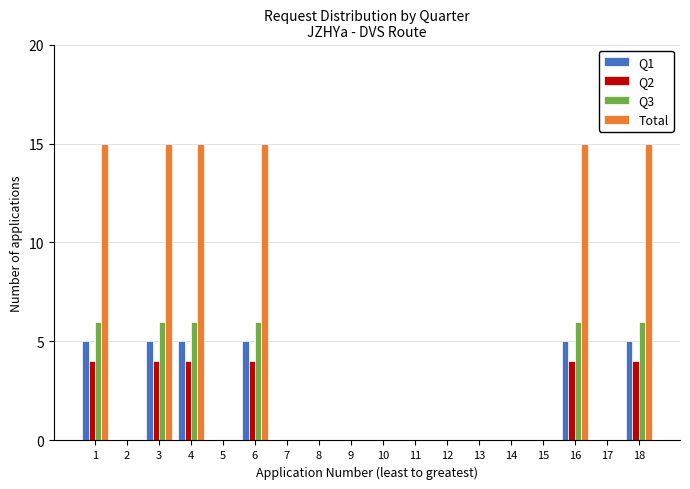

Between 3 and 7, which series saw the biggest shift?

Total